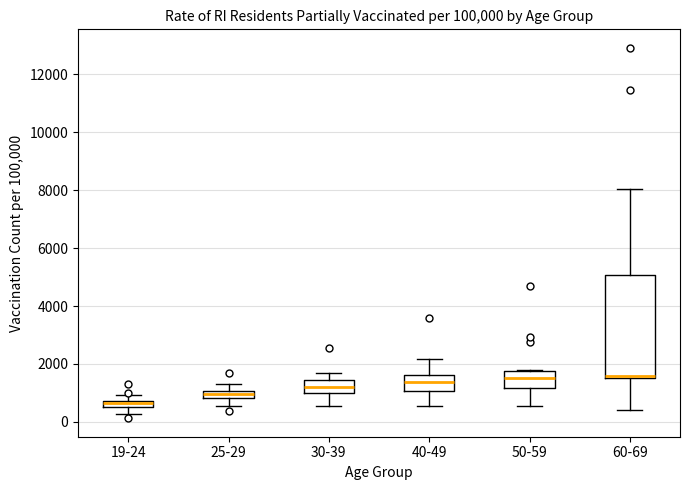

Where is the lower edge of the box for 60-69 on the y-axis? The values are not printed on the chart, so give them approximately, as read against the axis.

1600